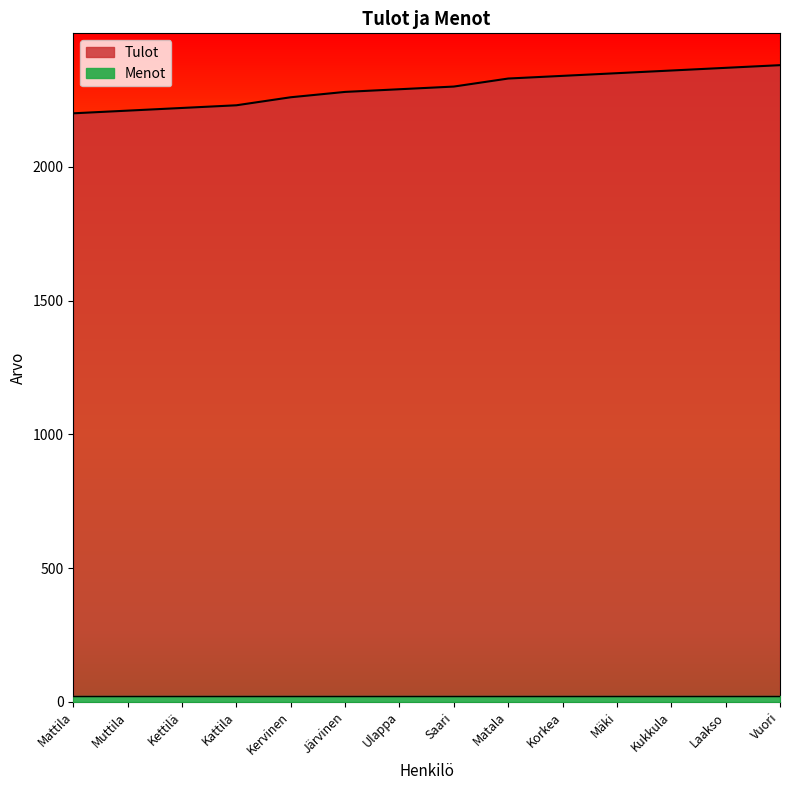

What is the difference between the values at Kettilä and Kervinen?

40